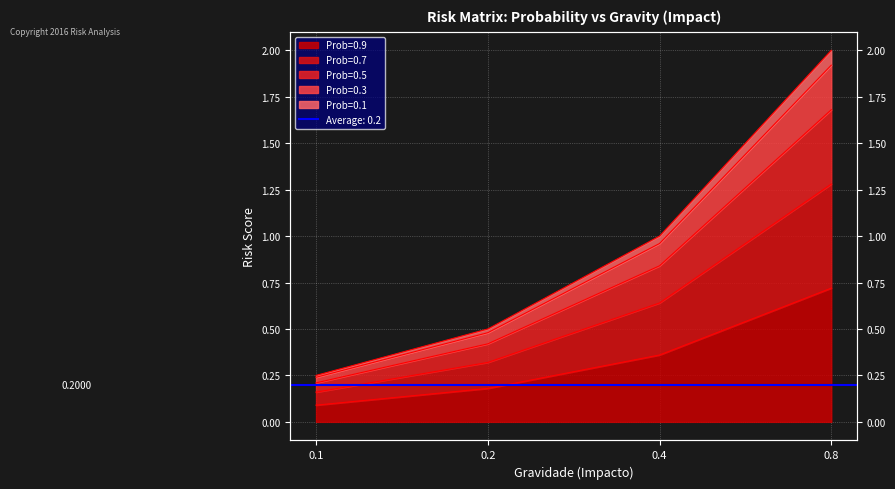

How many lines are shown in the chart?

5